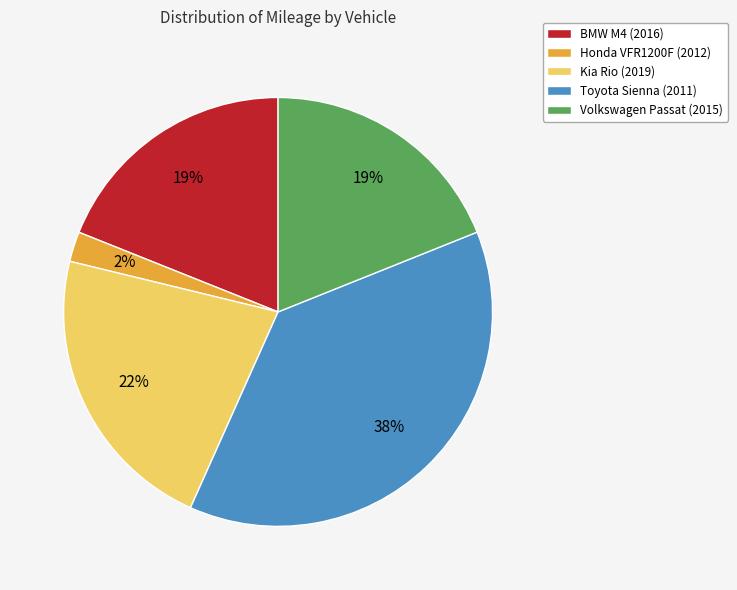

The BMW M4 (2016) slice represents 9% of the pie. True or false?

False